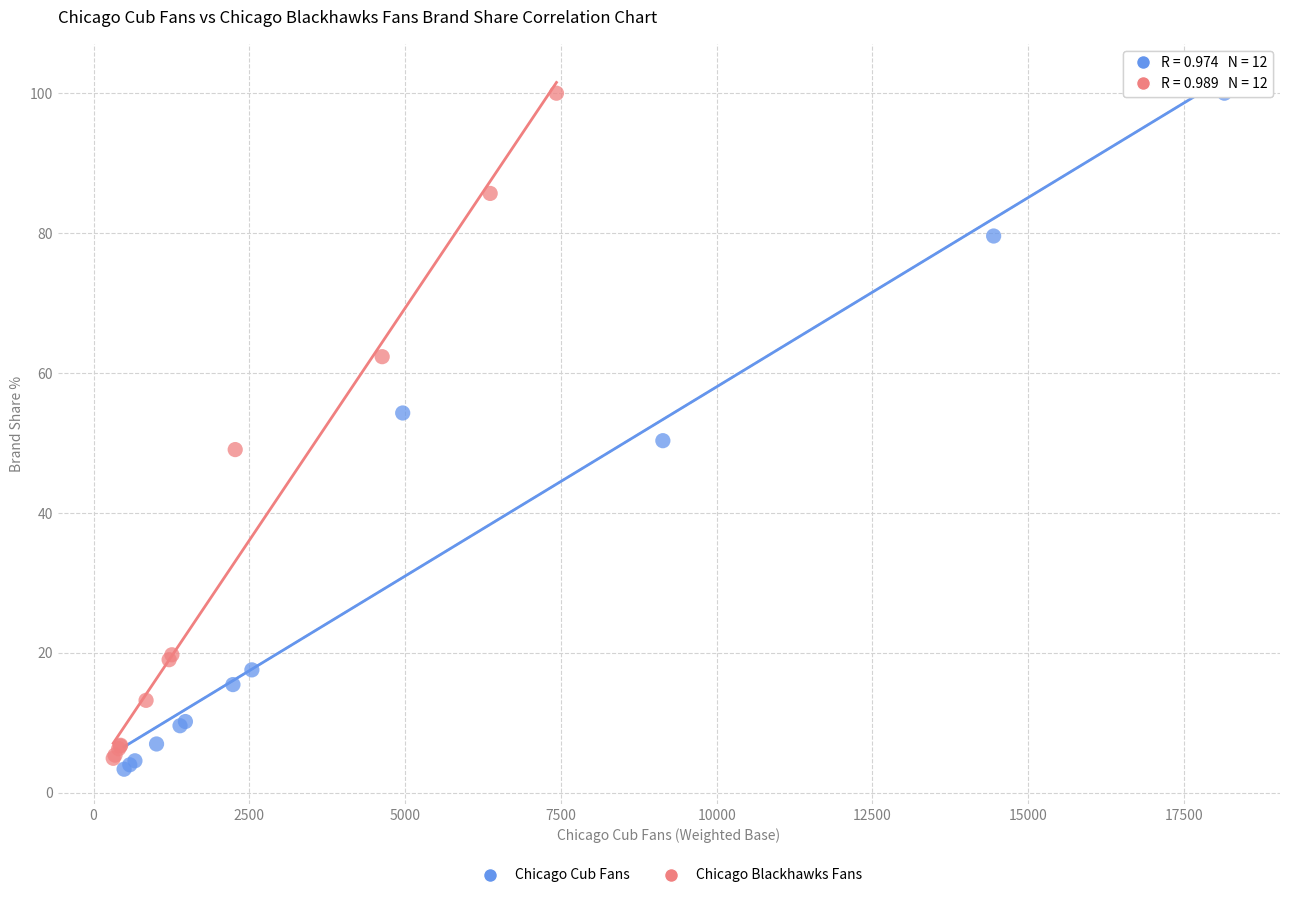

What are all the series names shown in the legend?

Chicago Cub Fans, Chicago Blackhawks Fans